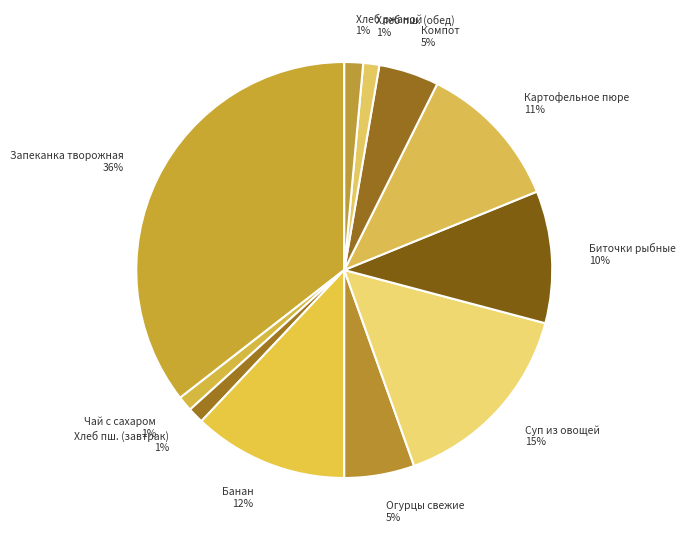

True or false: Картофельное пюре accounts for 1% of the total.

False